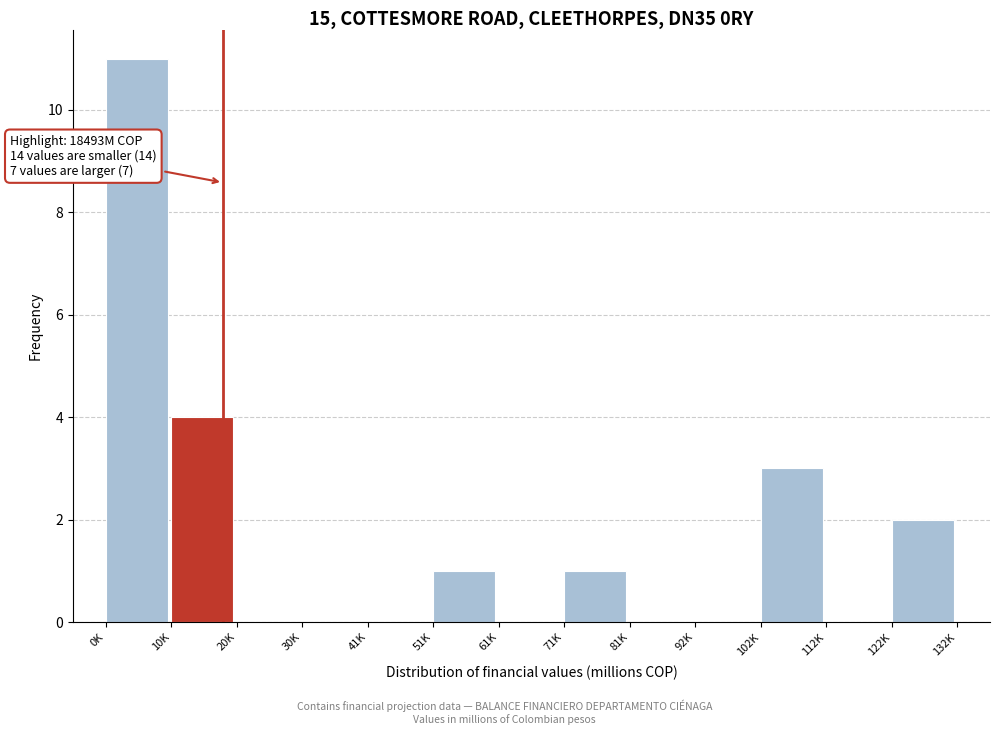

Reading left to right, transcribe all the data shown in this chart.

0K=11	10K=4	20K=0	30K=0	41K=0	51K=1	61K=0	71K=1	81K=0	92K=0	102K=3	112K=0	122K=2